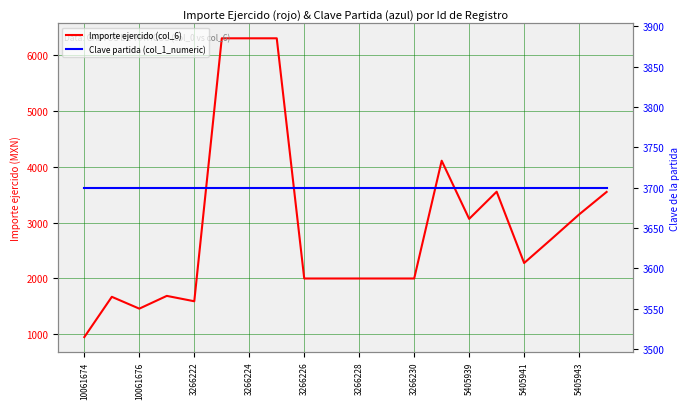

At how many categories does at least one series exceed 3920?

4